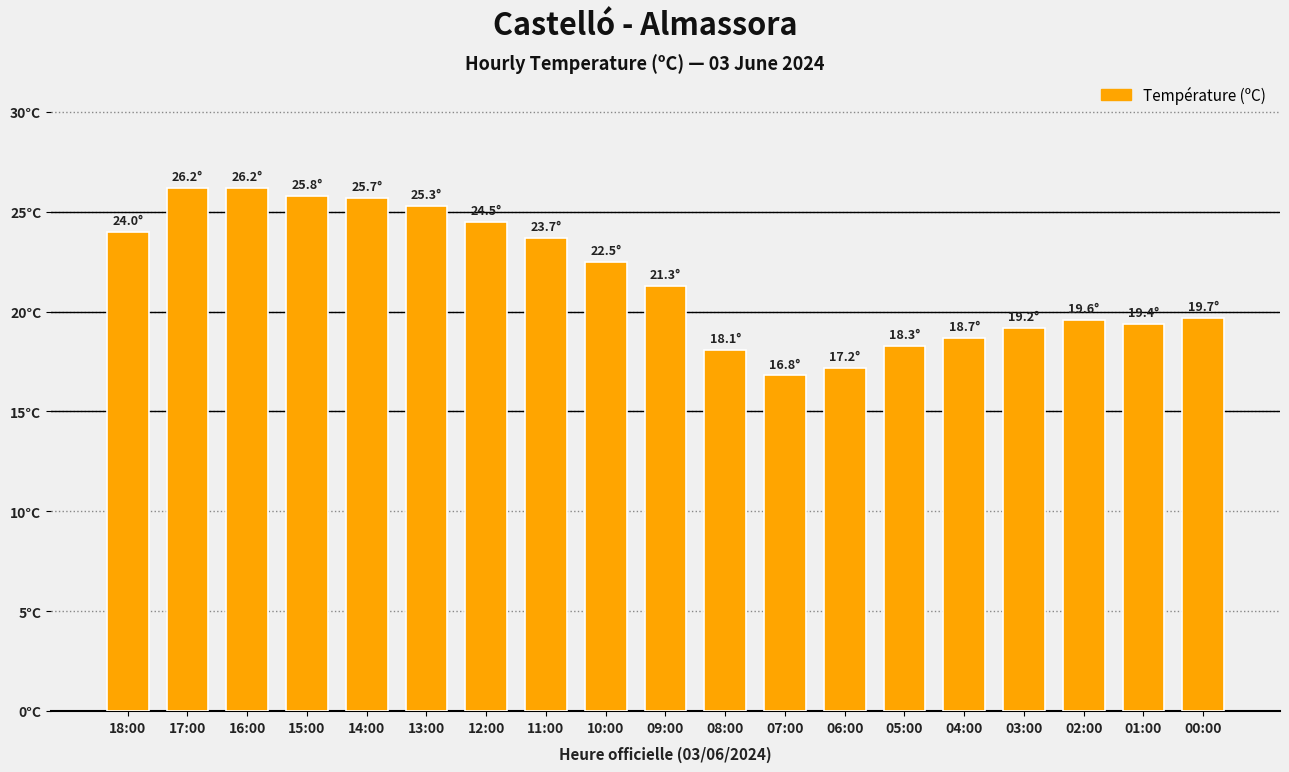

How many bars are there in total?

19